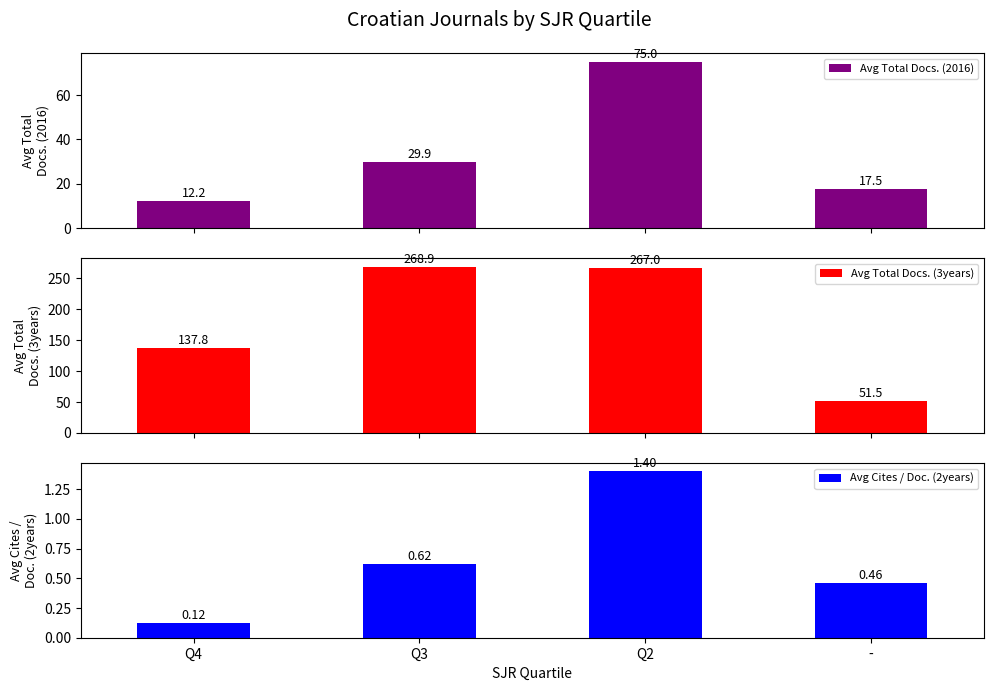

Is it true that Avg Total Docs. (3years) equals 438.0 at Q3?

False